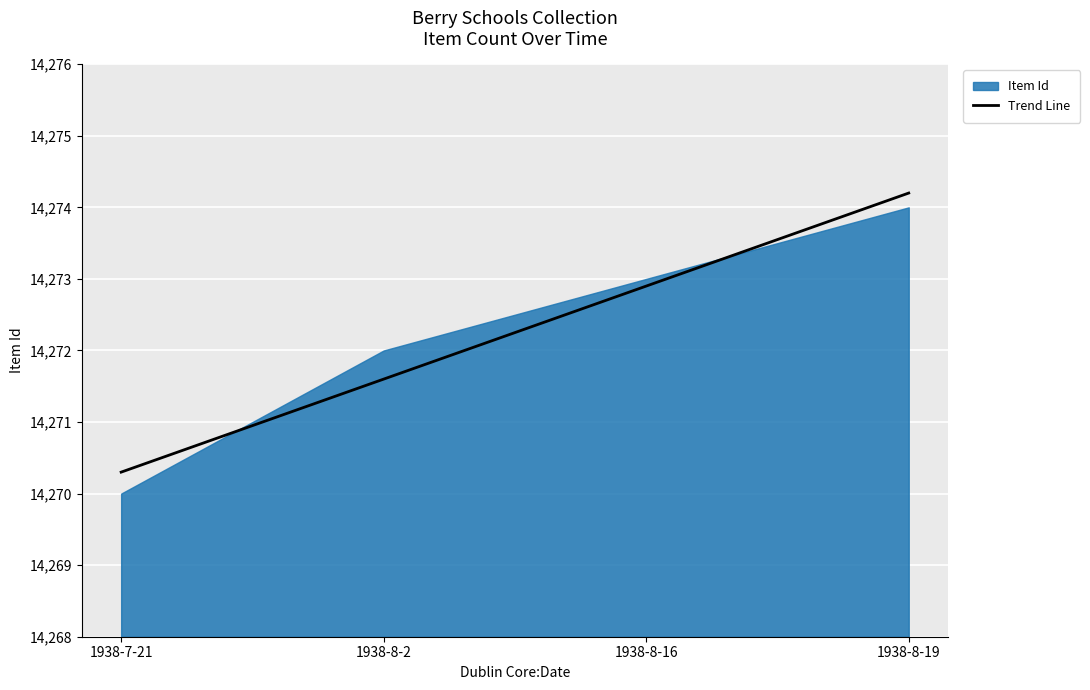

What is the difference between the values at 1938-7-21 and 1938-8-16?

2.6